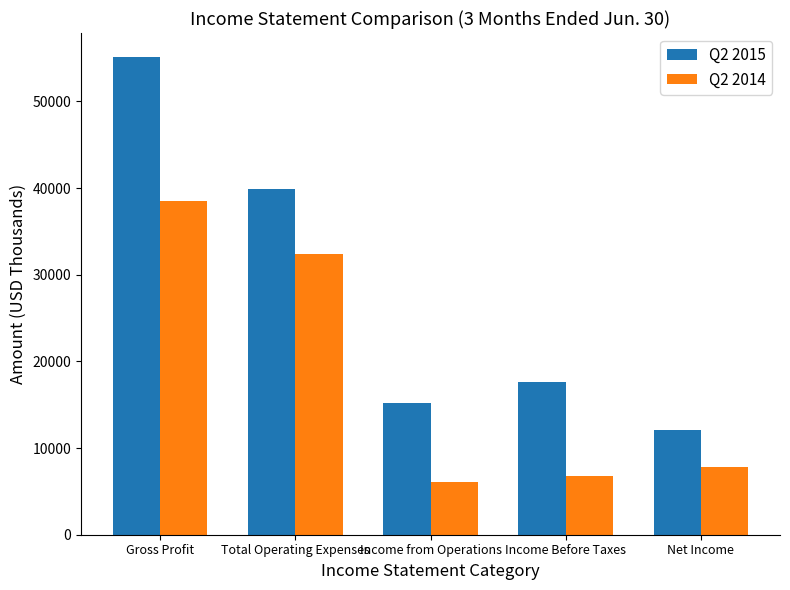

Which label corresponds to the smallest value in the chart?

Income from Operations